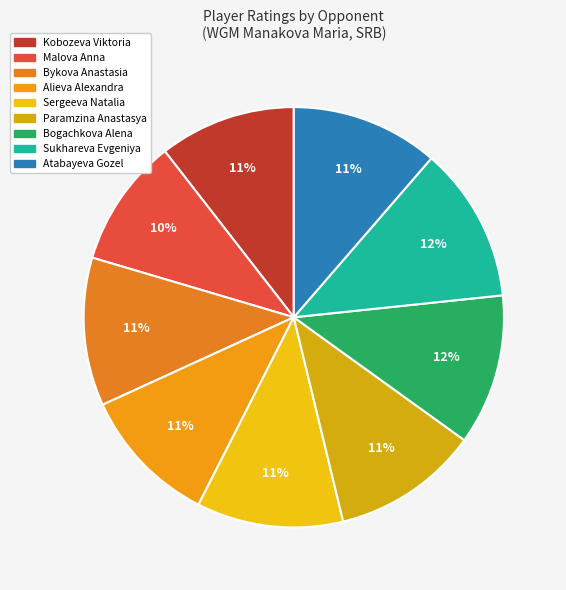

What portion of the pie excludes Alieva Alexandra?

89.3%